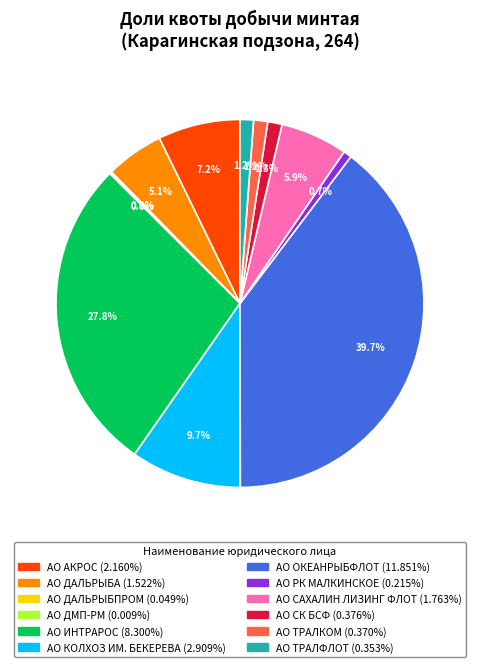

The АО РК МАЛКИНСКОЕ slice represents 1% of the pie. True or false?

True